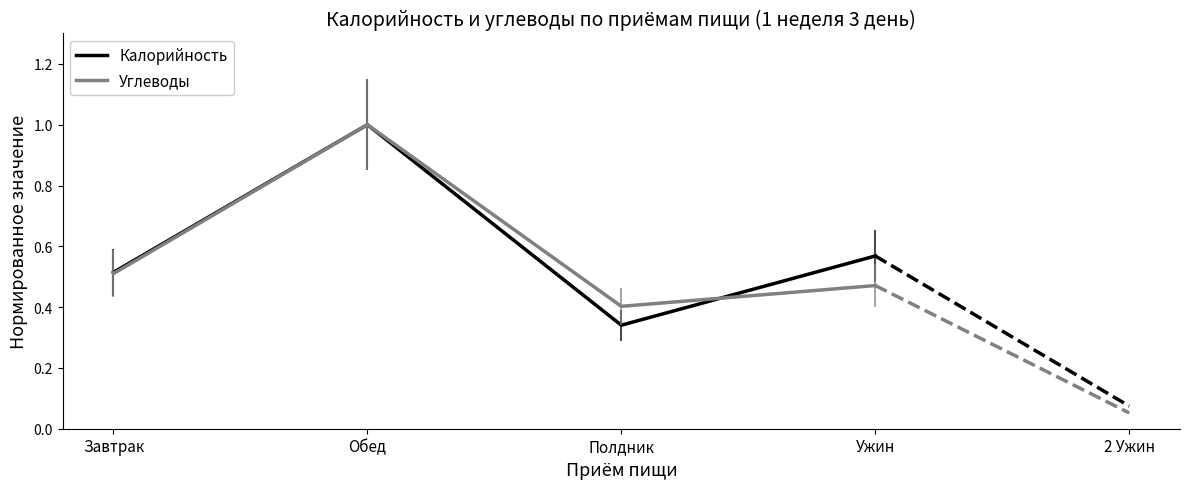

True or false: Углеводы has a value of 1.0 at Обед.

True